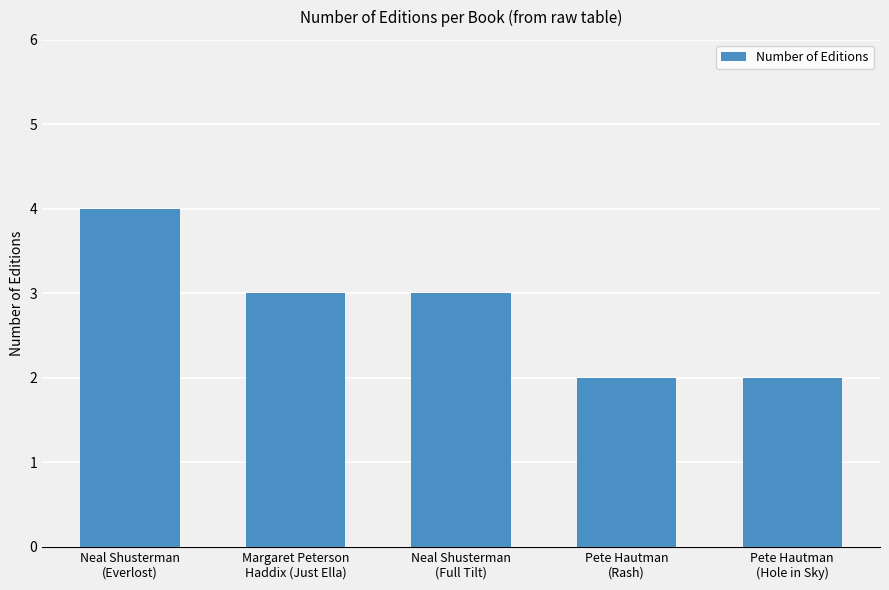

What is the maximum value shown in the chart?

4